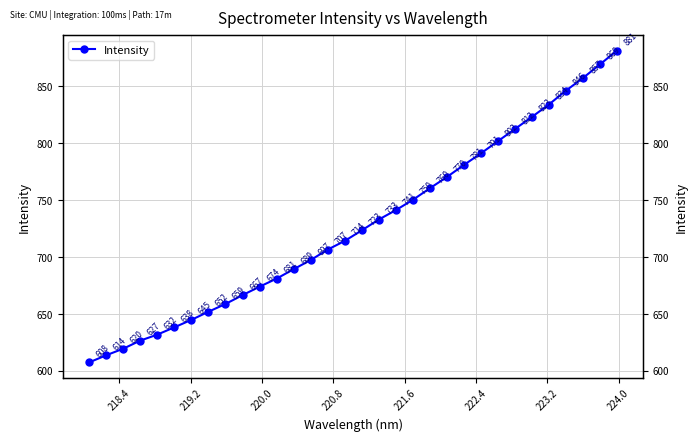

Reading right to left, list all the values displayed in this chart.

881.3	869.2	857.2	846.1	834.0	823.1	812.4	801.8	791.0	780.9	770.3	760.4	750.2	741.2	732.9	723.4	714.2	706.6	697.4	689.3	681.1	674.0	666.6	658.8	652.0	644.9	638.3	631.9	626.7	619.5	613.8	607.5